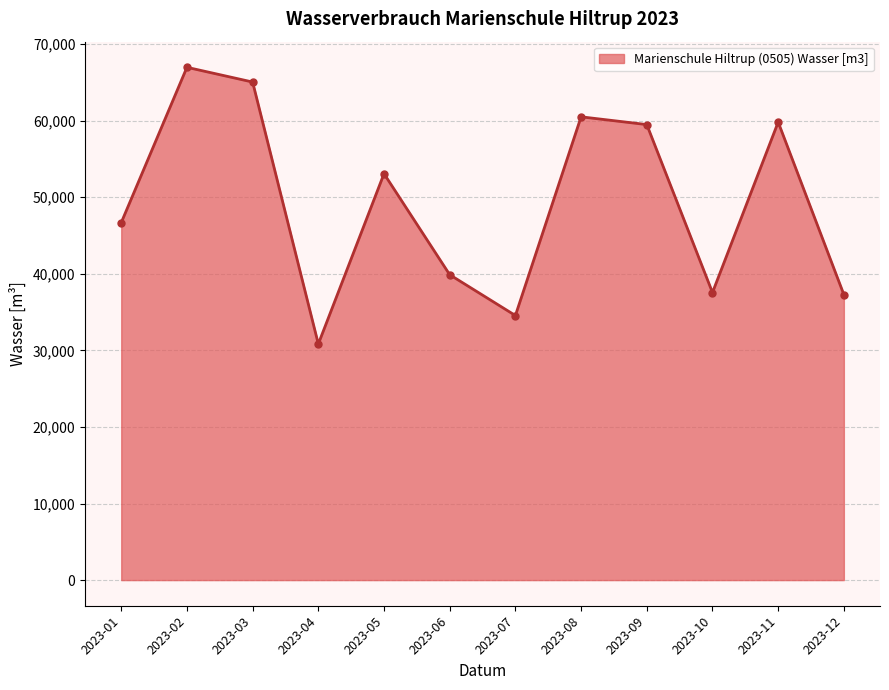

Does the chart have visible grid lines?

Yes